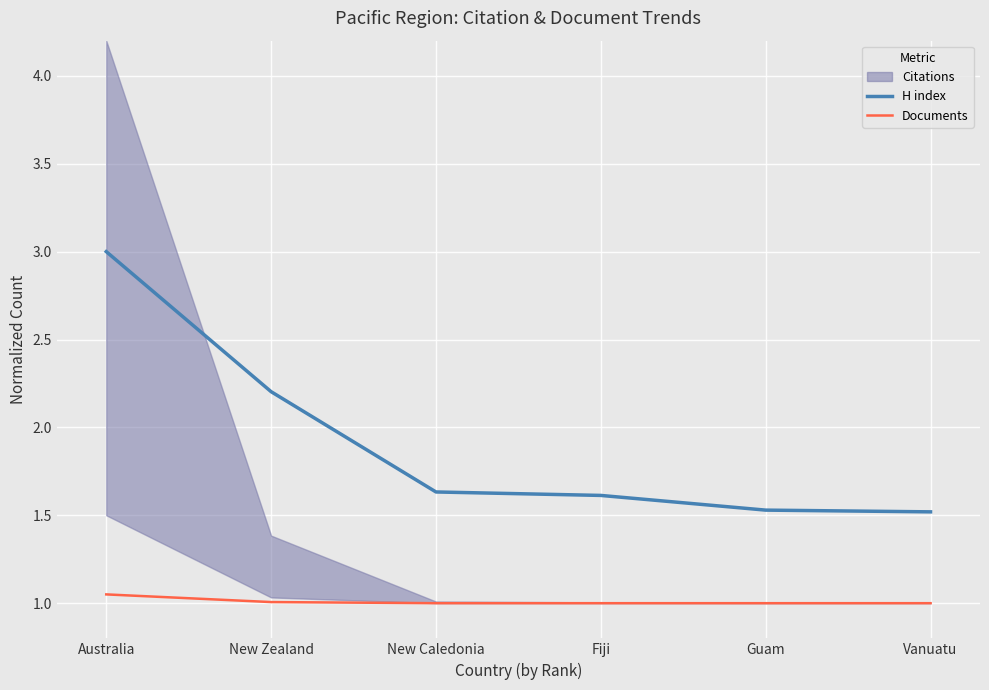

True or false: Documents and H index intersect in this chart.

False